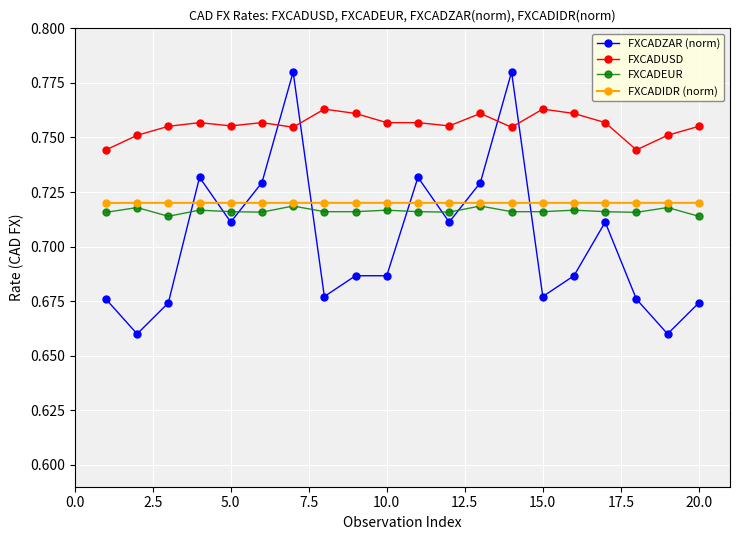

True or false: FXCADIDR (norm) and FXCADUSD cross at least once.

False